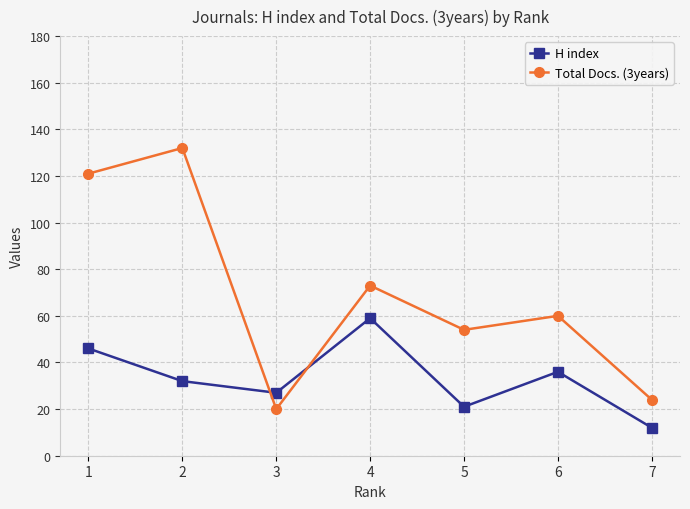

Is it true that Total Docs. (3years) equals 45 at 4?

False